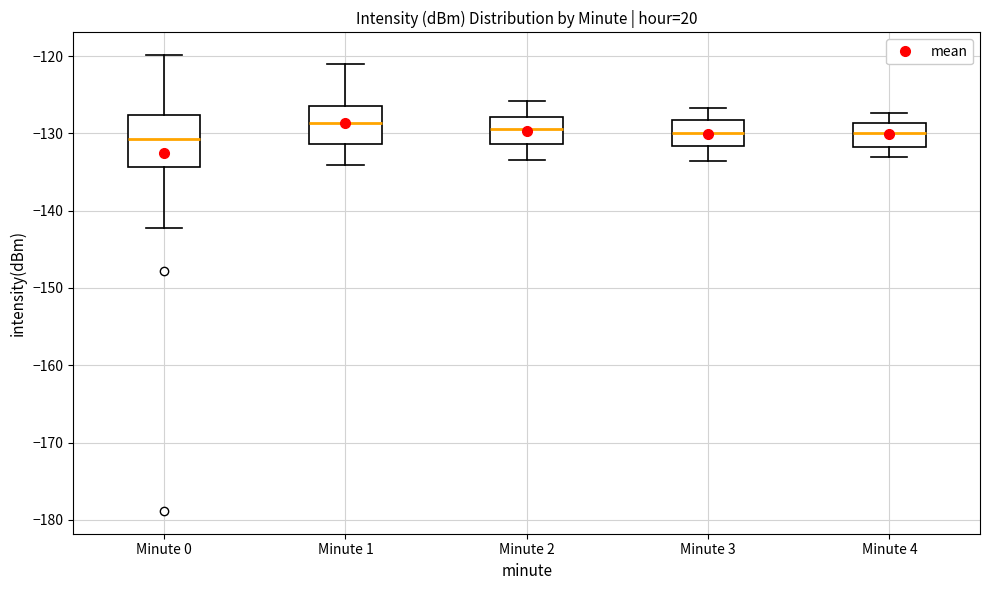

Reading left to right, transcribe this box plot: for each box, give where its median line is, the range the box spans, and where its two whiskers end, as read against the y-axis. The values are not printed on the chart, so give them approximately, as read against the axis.

Minute 0: median -131, box -134 to -128, whiskers -142 to -120
Minute 1: median -129, box -131 to -126, whiskers -134 to -121
Minute 2: median -129, box -131 to -128, whiskers -133 to -126
Minute 3: median -130, box -132 to -128, whiskers -134 to -127
Minute 4: median -130, box -132 to -129, whiskers -133 to -127